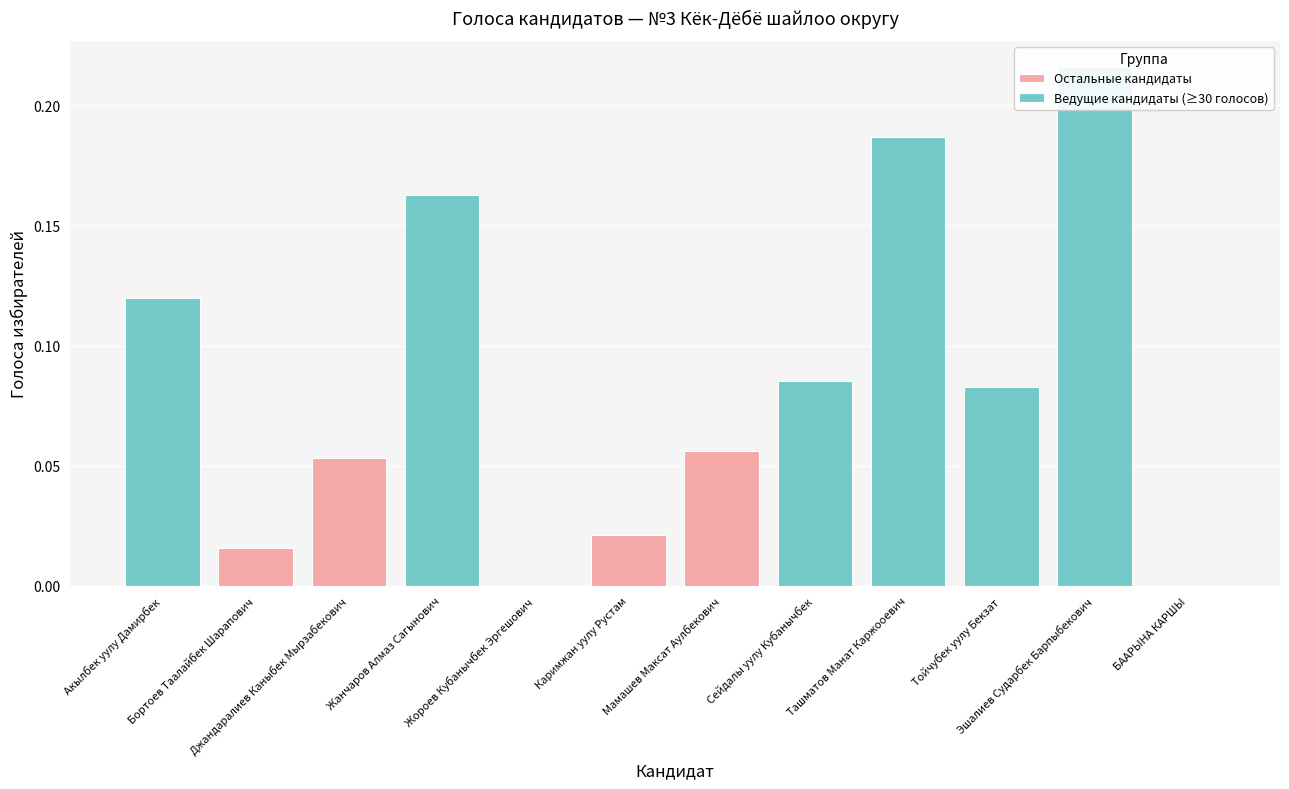

At which category is the sum across all series the highest?

Эшалиев Сударбек Барпыбекович